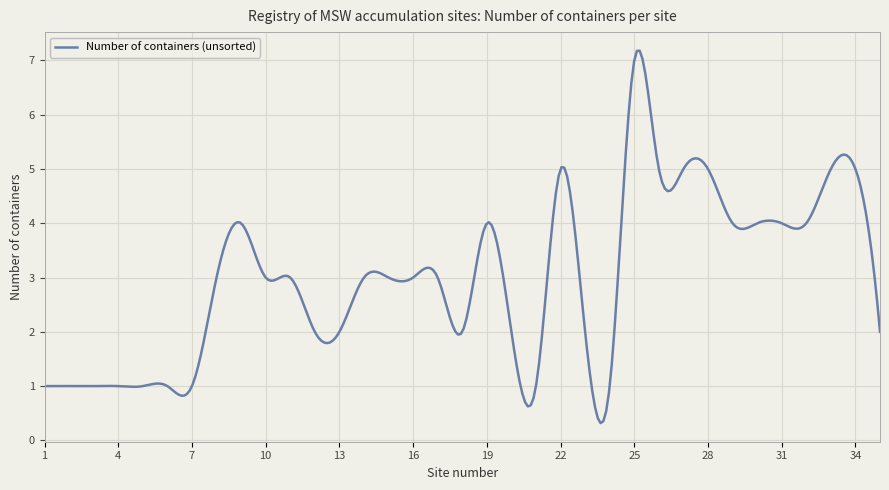

What is the difference between the second highest and second lowest values?

6.8